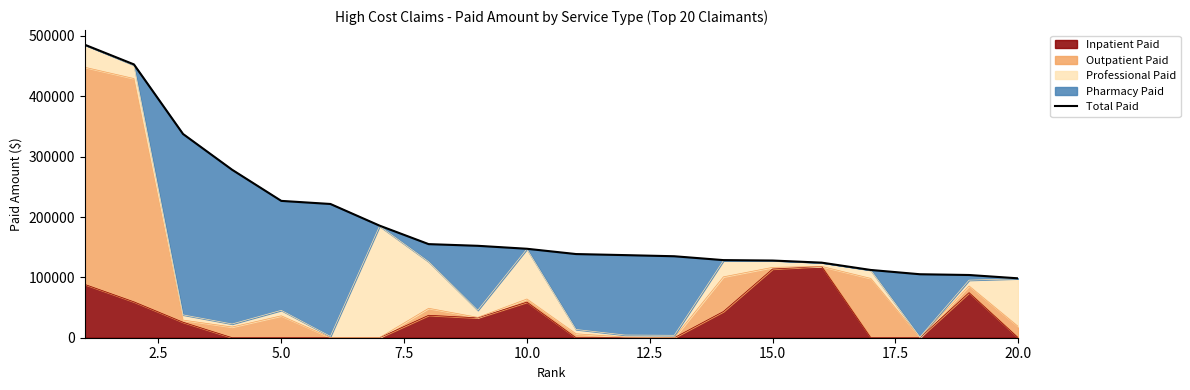

What position from the left is 5.0?

5